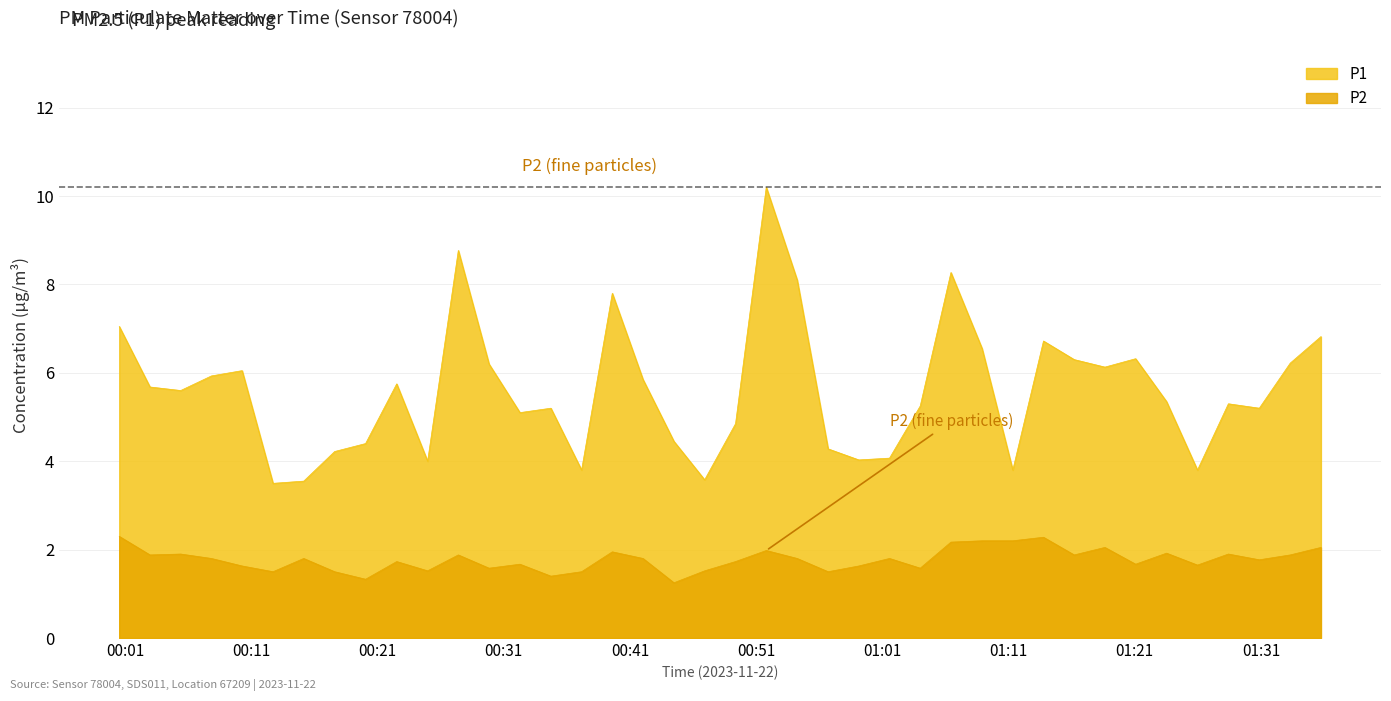

True or false: P1 has more than 0 interior local peaks.

True